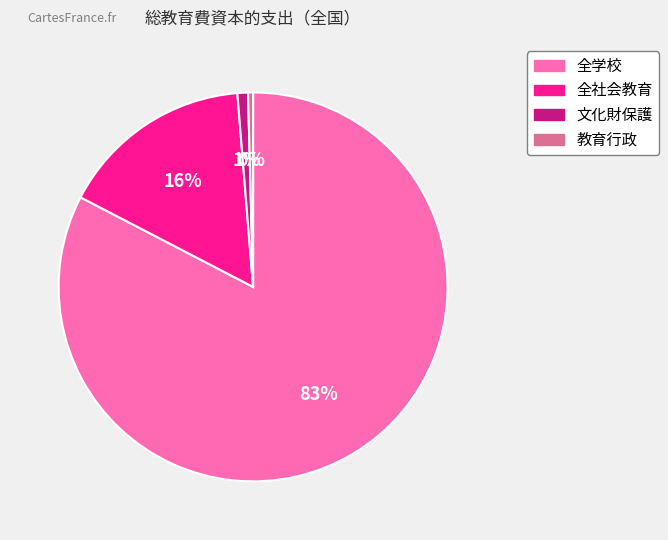

Is it true that 全社会教育 is 16% of the pie?

True